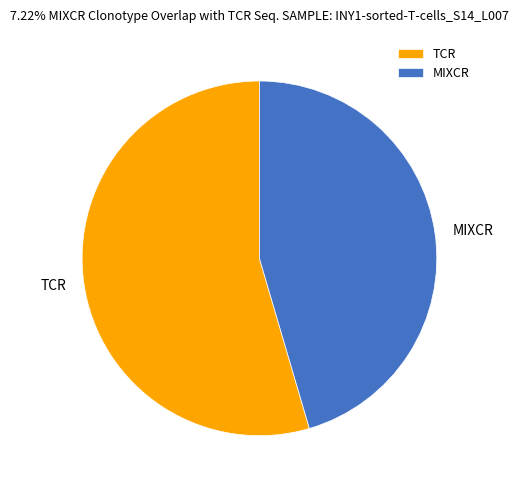

Do MIXCR and TCR together represent more than half of the pie?

Yes